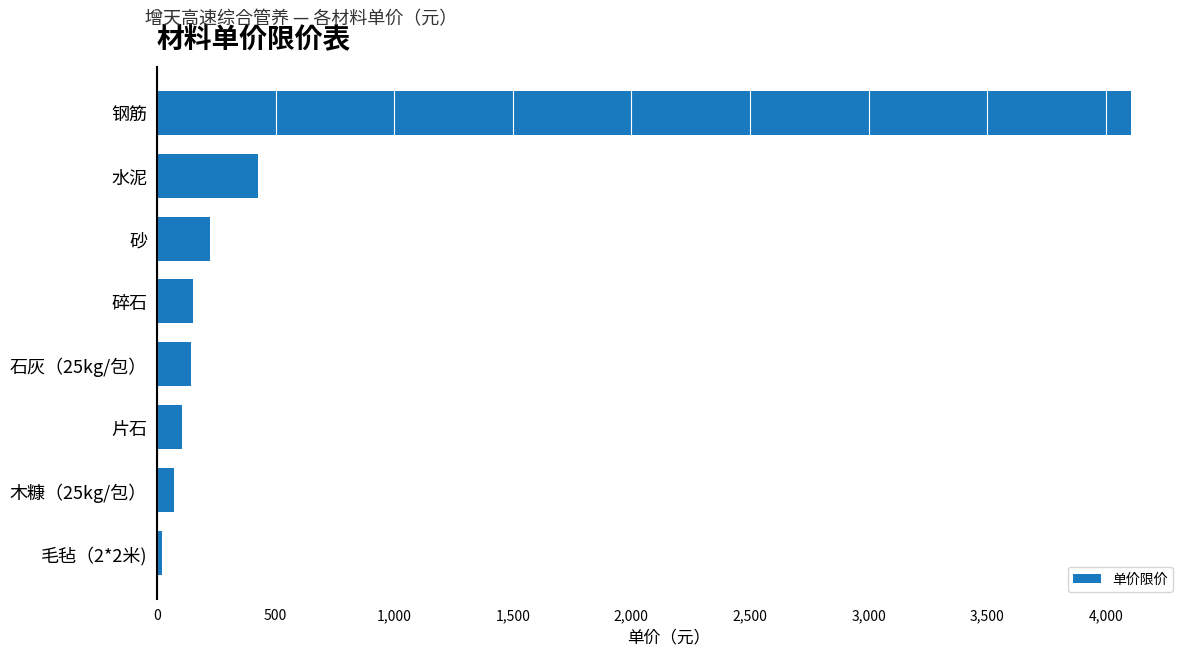

What is the change in value from 钢筋 to 水泥?

-3681.3